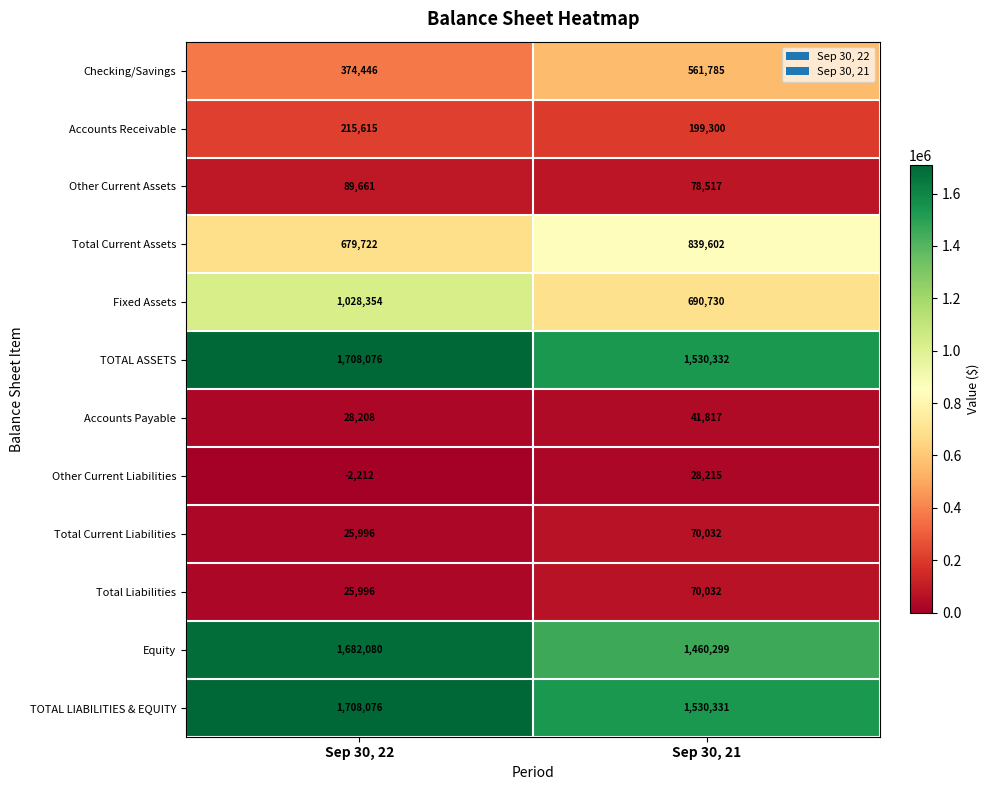

At which label is Total Liabilities closest to 48014?

Sep 30, 22